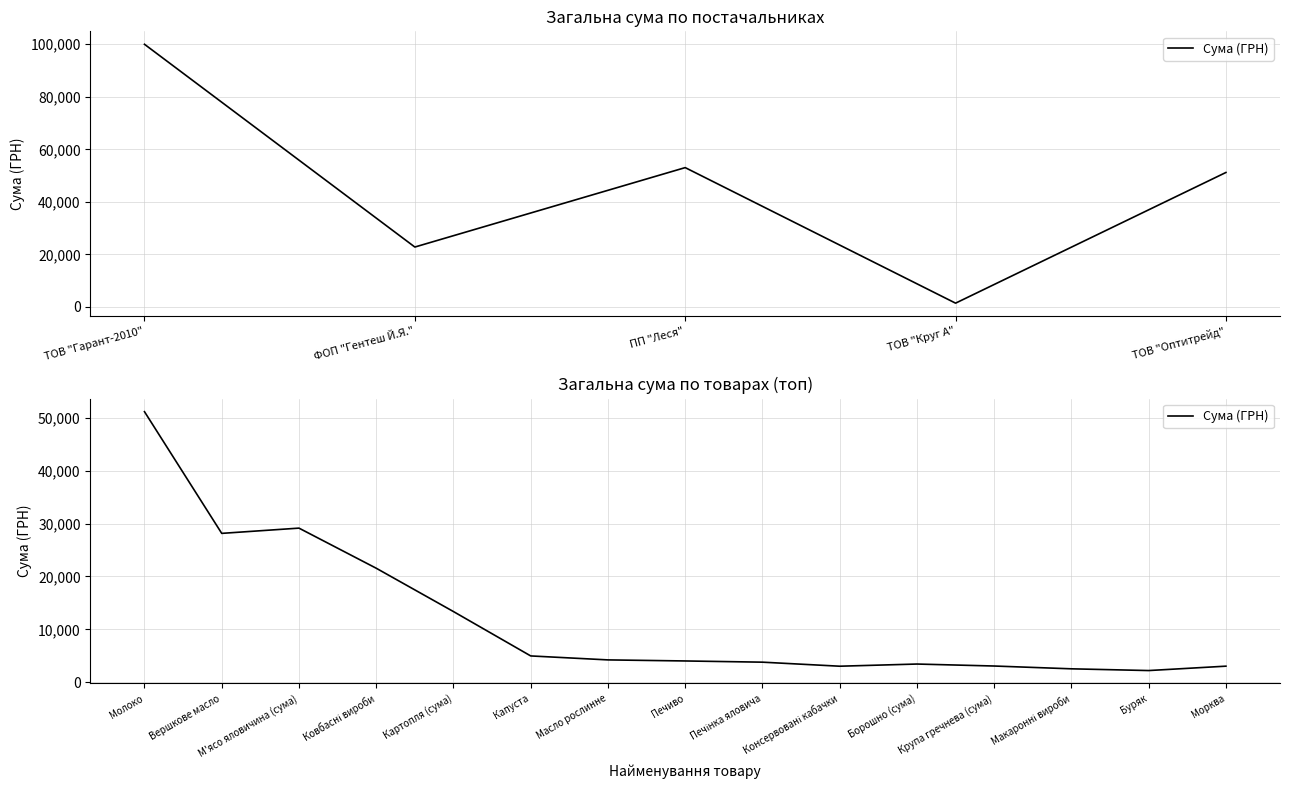

Where is the first local maximum?

М'ясо яловичина (сума)